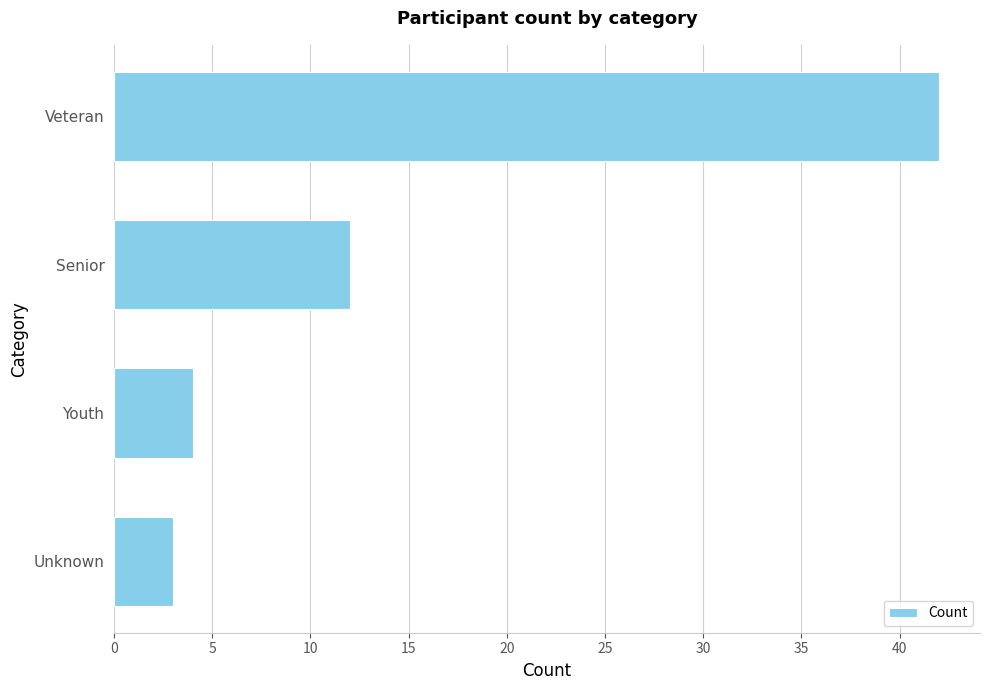

What is the label of the 1st bar from the top?

Veteran